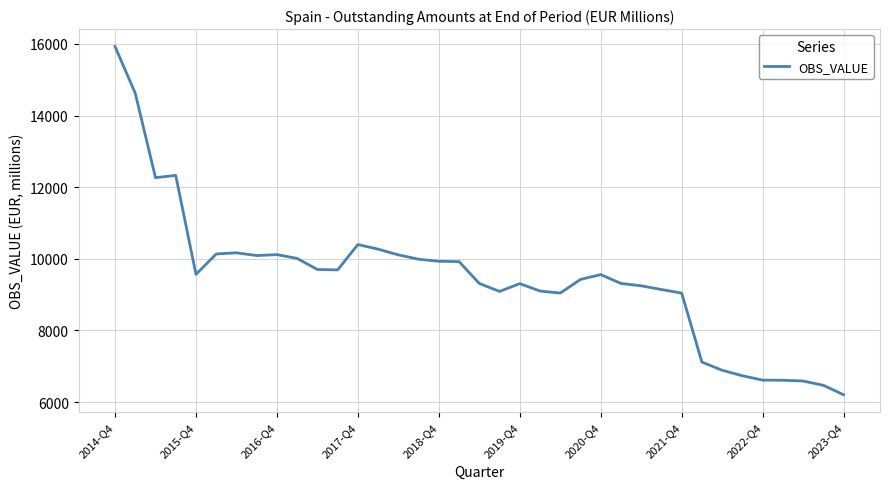

What is the difference between the maximum and minimum values?

9724